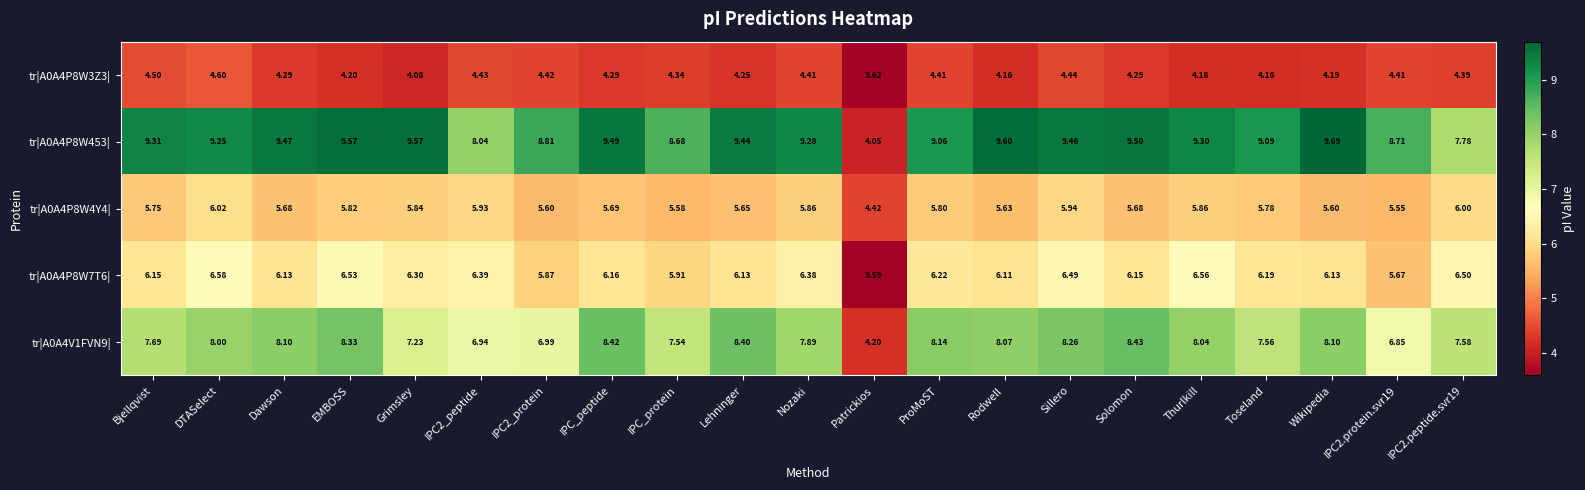

Which label corresponds to the smallest value in the chart?

Patrickios